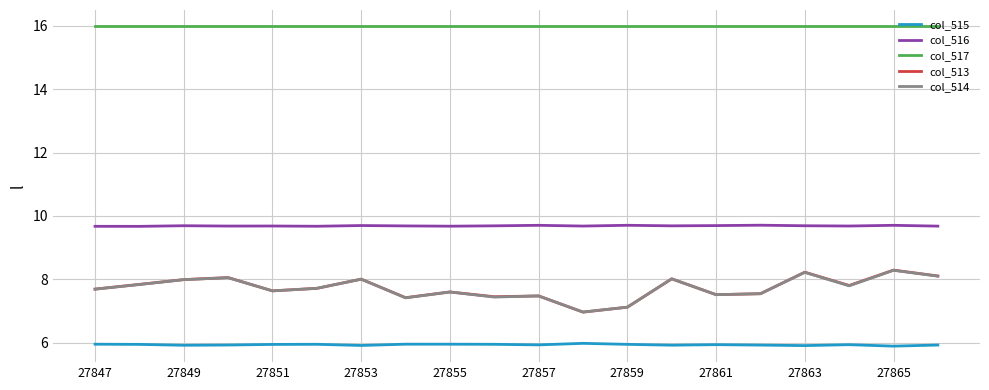

Which series has the largest total across all categories?

col_517